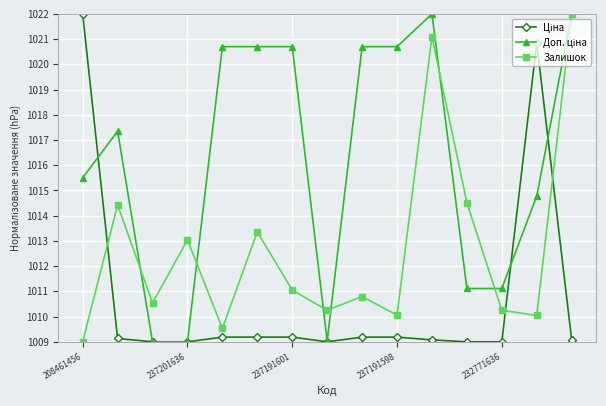

What is the smallest value displayed?

1009.0